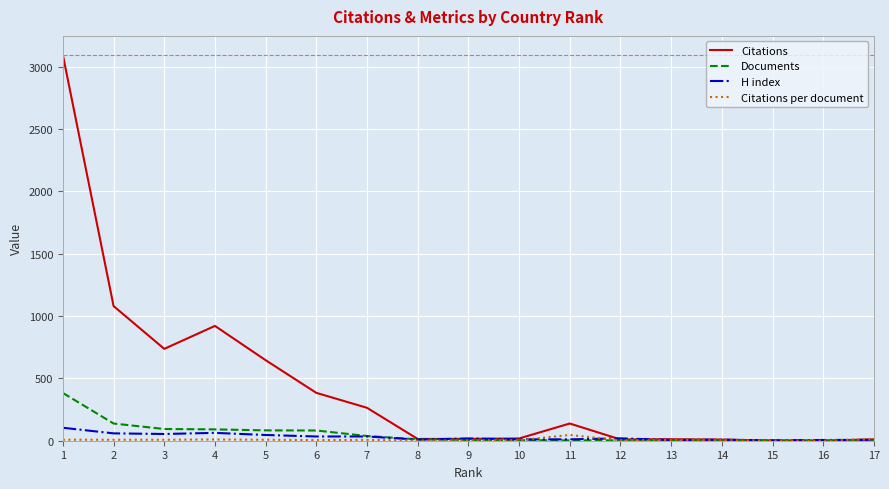

How many series are shown in this chart?

4